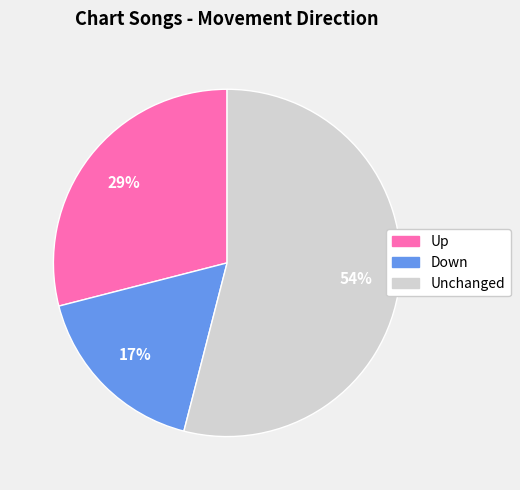

Does any single category account for the majority?

Yes